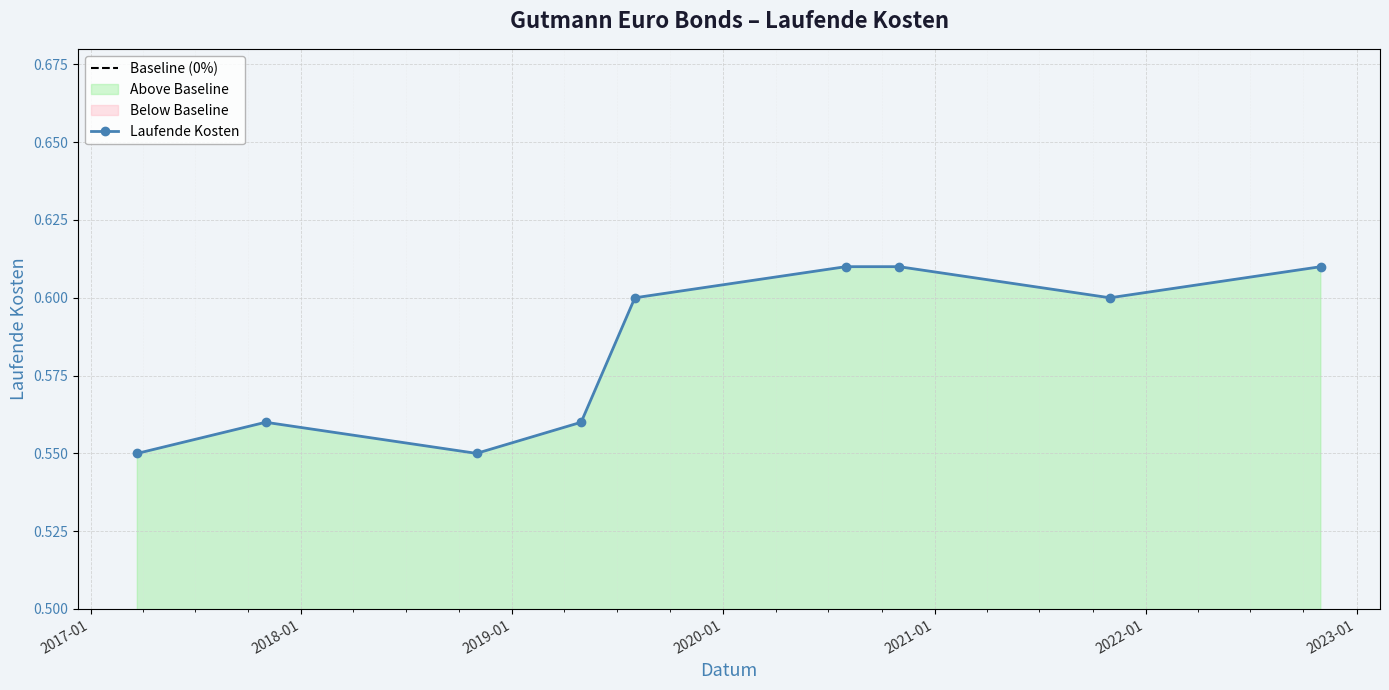

Which category has the highest value across all series?

2020-07-31